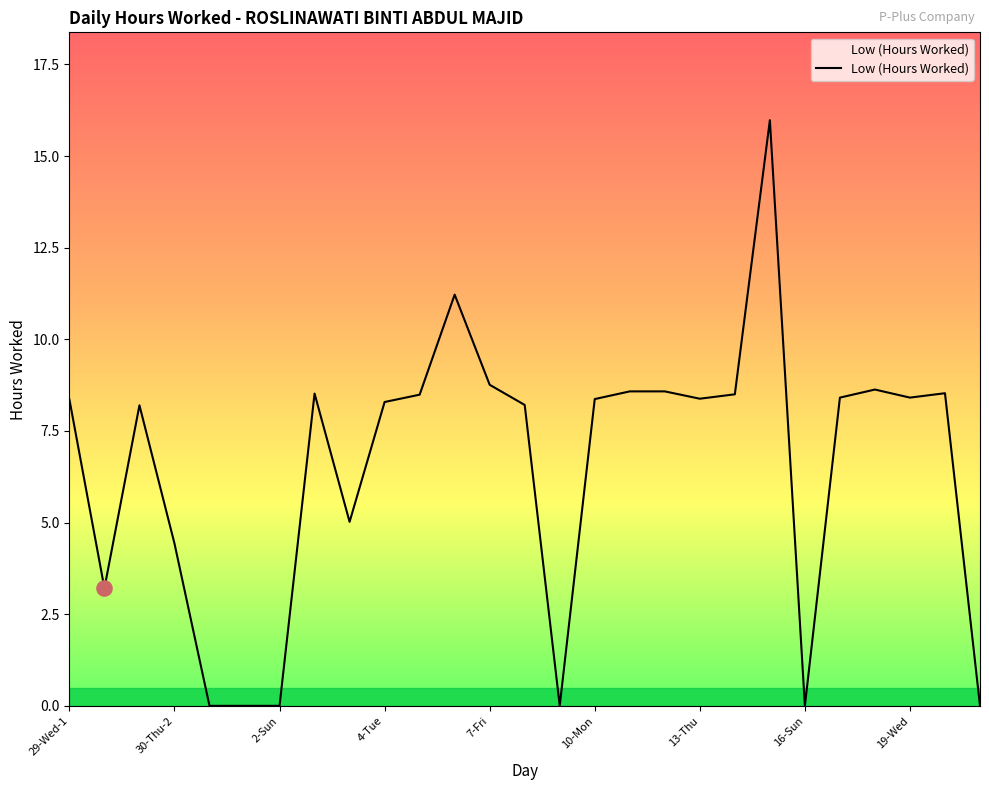

What is the greatest value displayed?

16.0